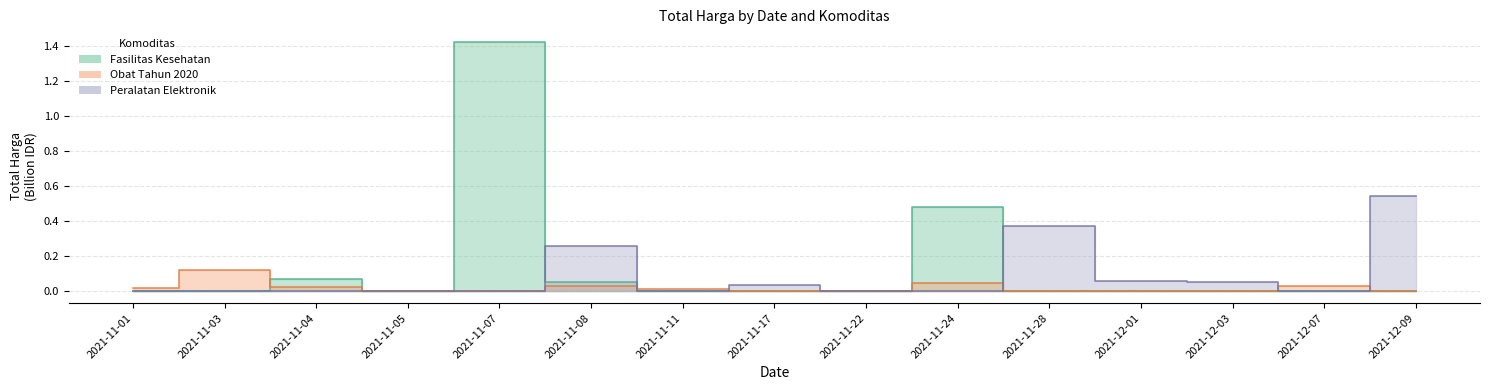

Reading left to right, what are all the values shown in this chart?

Fasilitas Kesehatan: 2021-11-01=0.0	2021-11-03=0.0	2021-11-04=0.1	2021-11-05=0.0	2021-11-07=1.4	2021-11-08=0.0	2021-11-11=0.0	2021-11-17=0.0	2021-11-22=0.0	2021-11-24=0.5	2021-11-28=0.0	2021-12-01=0.0	2021-12-03=0.0	2021-12-07=0.0	2021-12-09=0.0
Obat Tahun 2020: 2021-11-01=0.0	2021-11-03=0.1	2021-11-04=0.0	2021-11-05=0.0	2021-11-07=0.0	2021-11-08=0.0	2021-11-11=0.0	2021-11-17=0.0	2021-11-22=0.0	2021-11-24=0.0	2021-11-28=0.0	2021-12-01=0.0	2021-12-03=0.0	2021-12-07=0.0	2021-12-09=0.0
Peralatan Elektronik: 2021-11-01=0.0	2021-11-03=0.0	2021-11-04=0.0	2021-11-05=0.0	2021-11-07=0.0	2021-11-08=0.3	2021-11-11=0.0	2021-11-17=0.0	2021-11-22=0.0	2021-11-24=0.0	2021-11-28=0.4	2021-12-01=0.1	2021-12-03=0.1	2021-12-07=0.0	2021-12-09=0.5